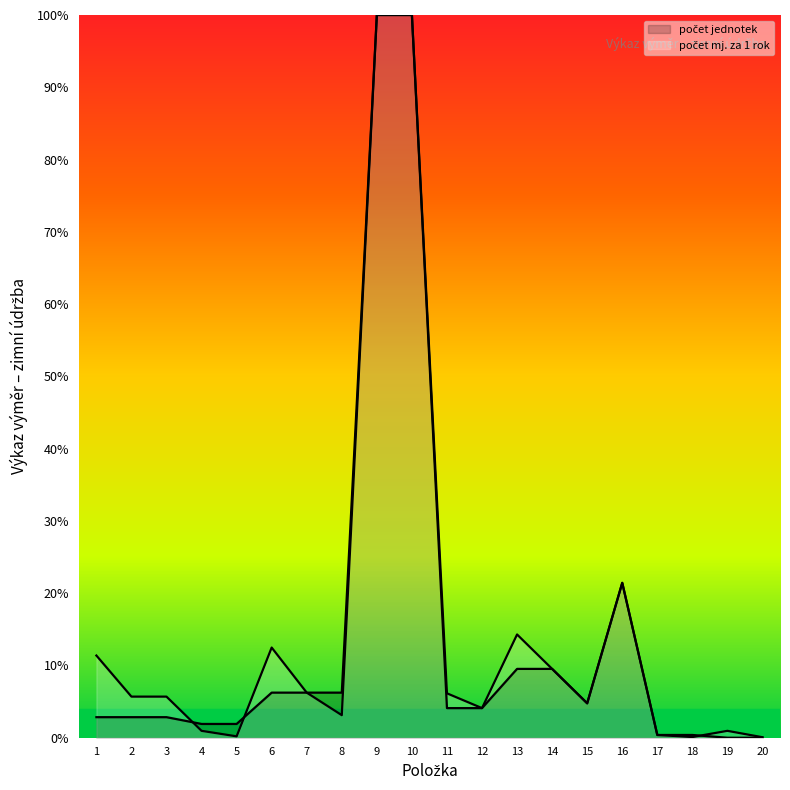

Does the chart have visible grid lines?

No